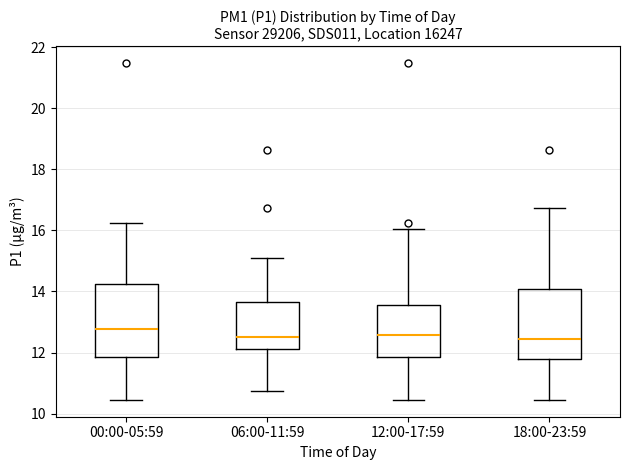

Where does the upper whisker of the box for 18:00-23:59 end on the y-axis? The values are not printed on the chart, so give them approximately, as read against the axis.

16.8